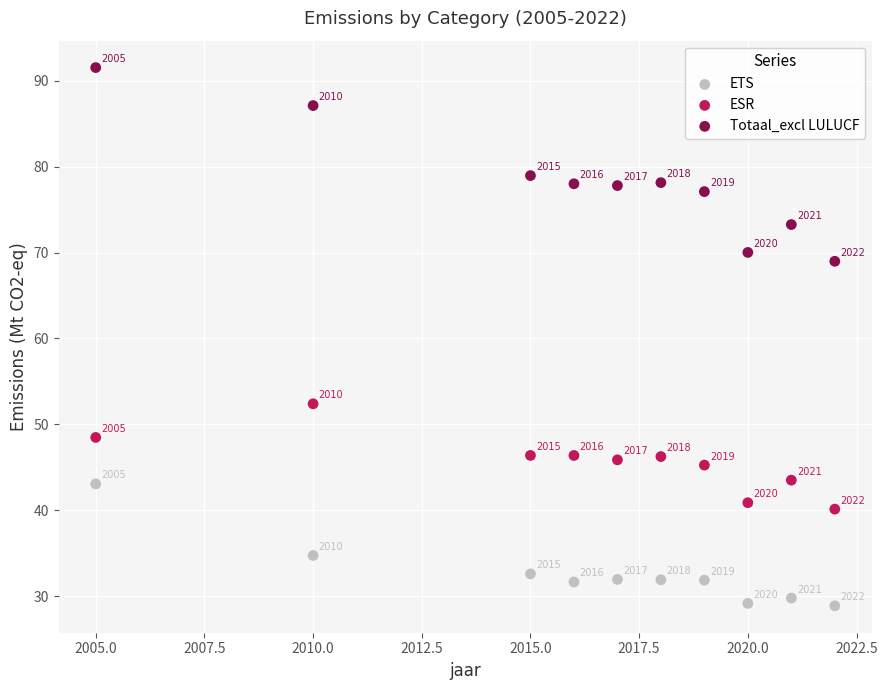

What are all the series names shown in the legend?

ETS, ESR, Totaal_excl LULUCF